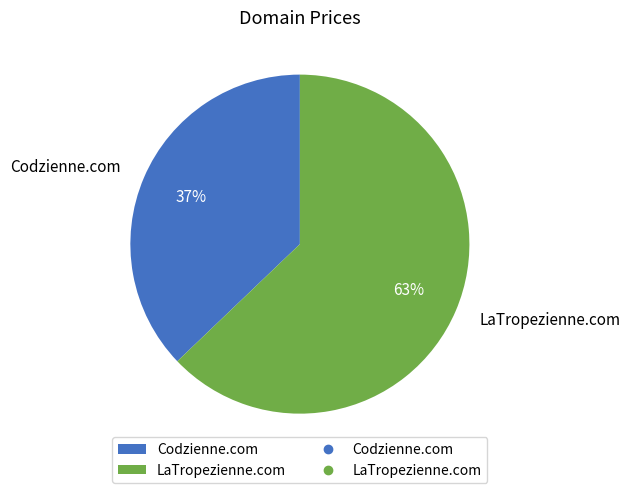

Rank the categories by value from highest to lowest.

LaTropezienne.com, Codzienne.com